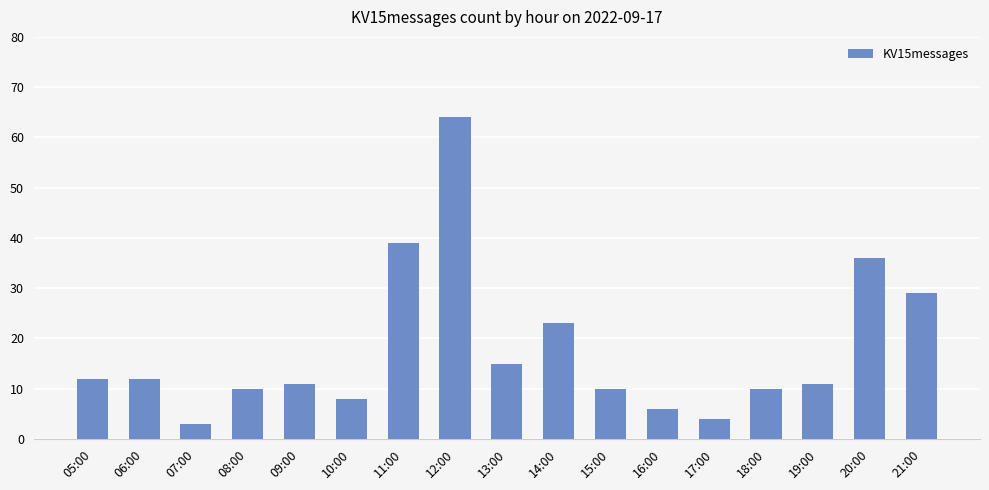

Which label corresponds to the largest value in the chart?

12:00